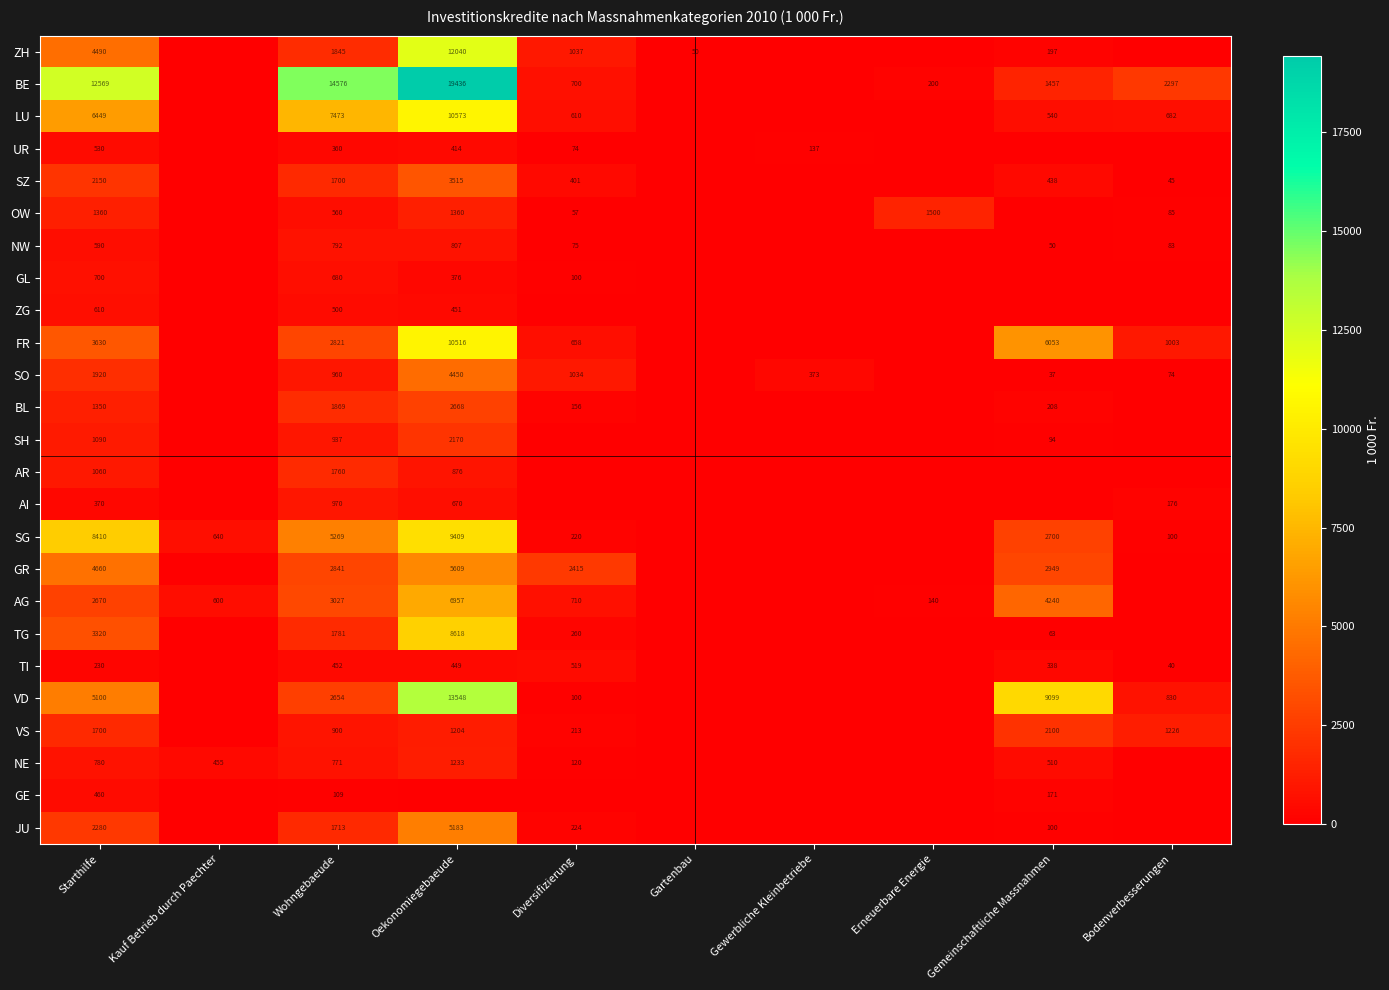

The value of AG at Starthilfe is 4463.2. True or false?

False